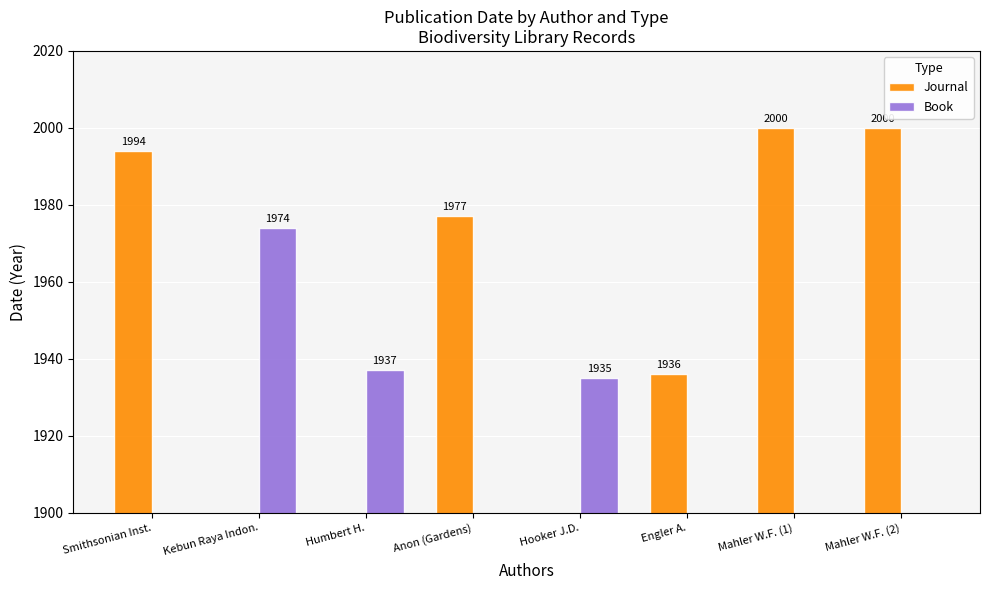

What position from the left is Kebun Raya Indon.?

2